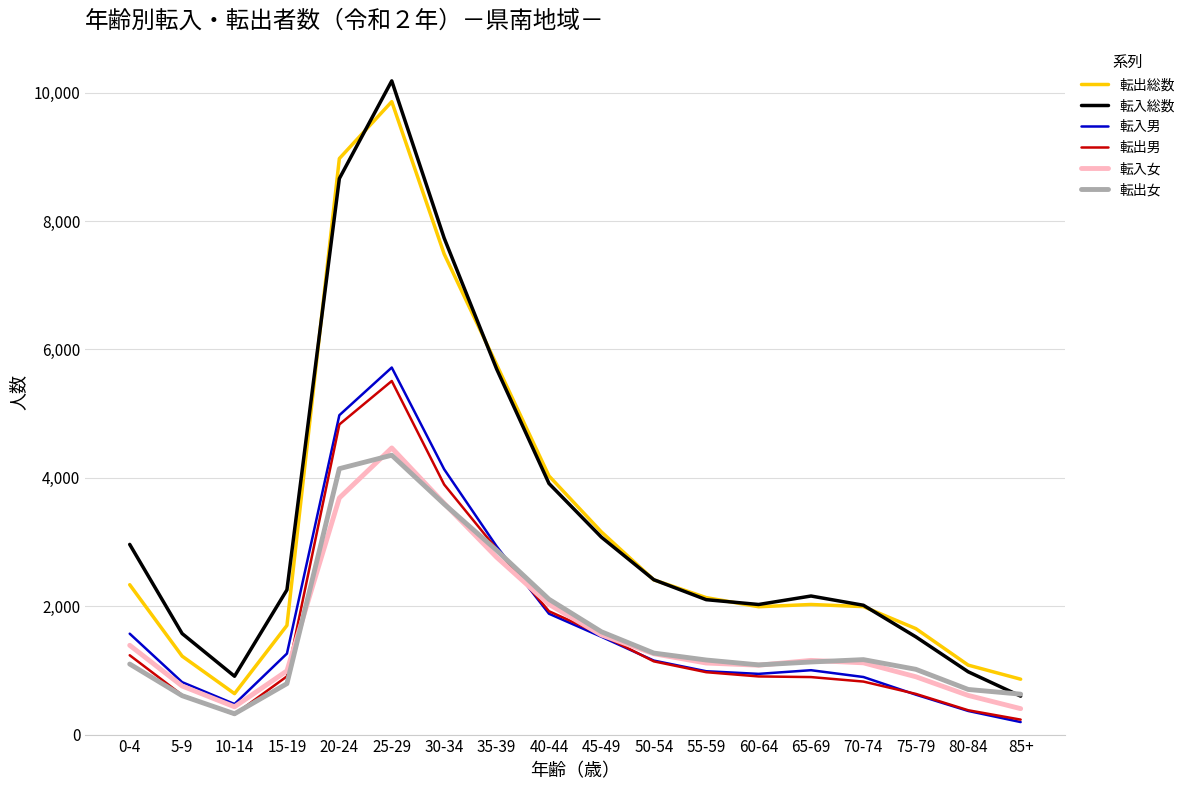

What is the difference between the highest and lowest values at 25-29?

5832